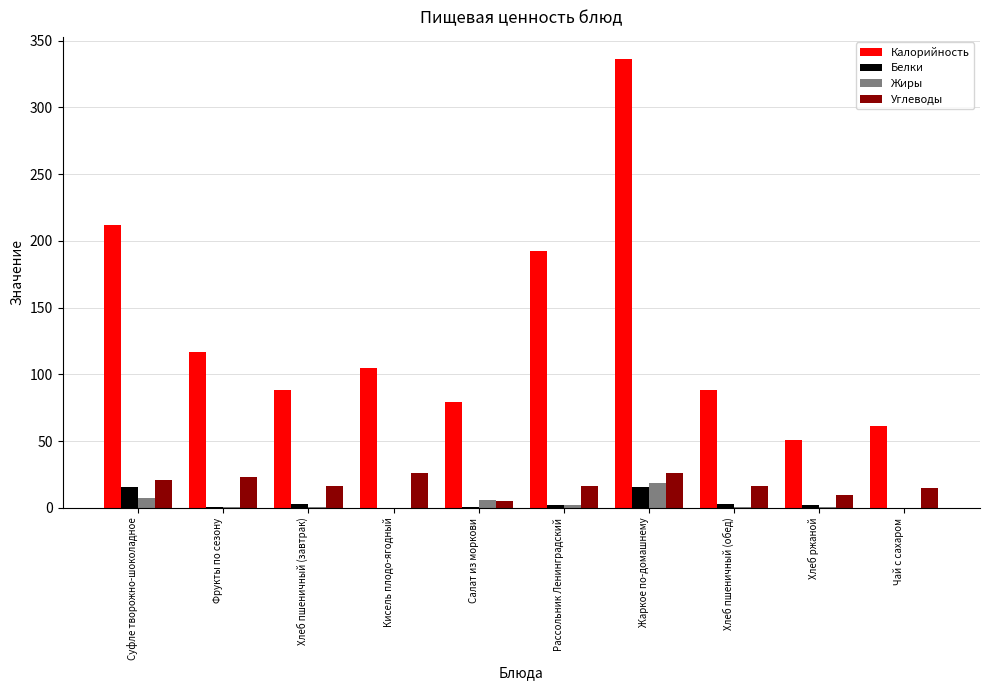

Between Суфле творожно-шоколадное and Кисель плодо-ягодный, which series saw the biggest shift?

Калорийность